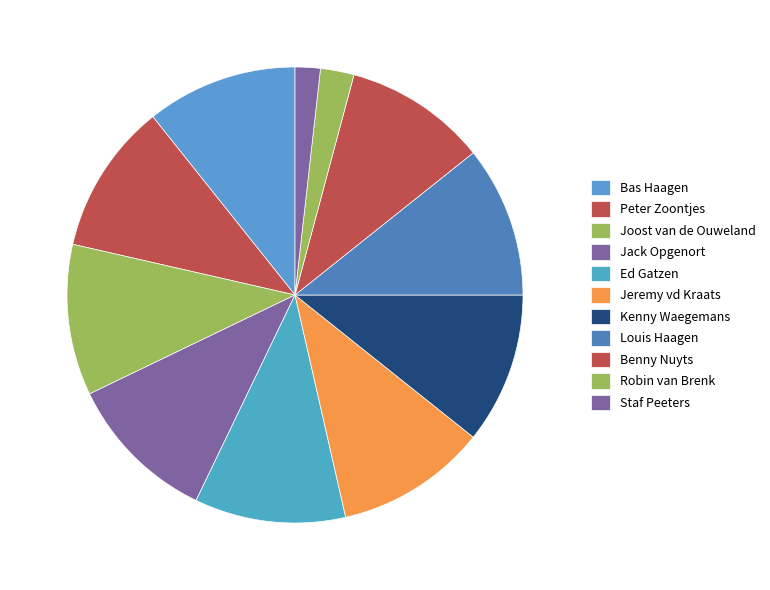

How many segments does this pie chart have?

11